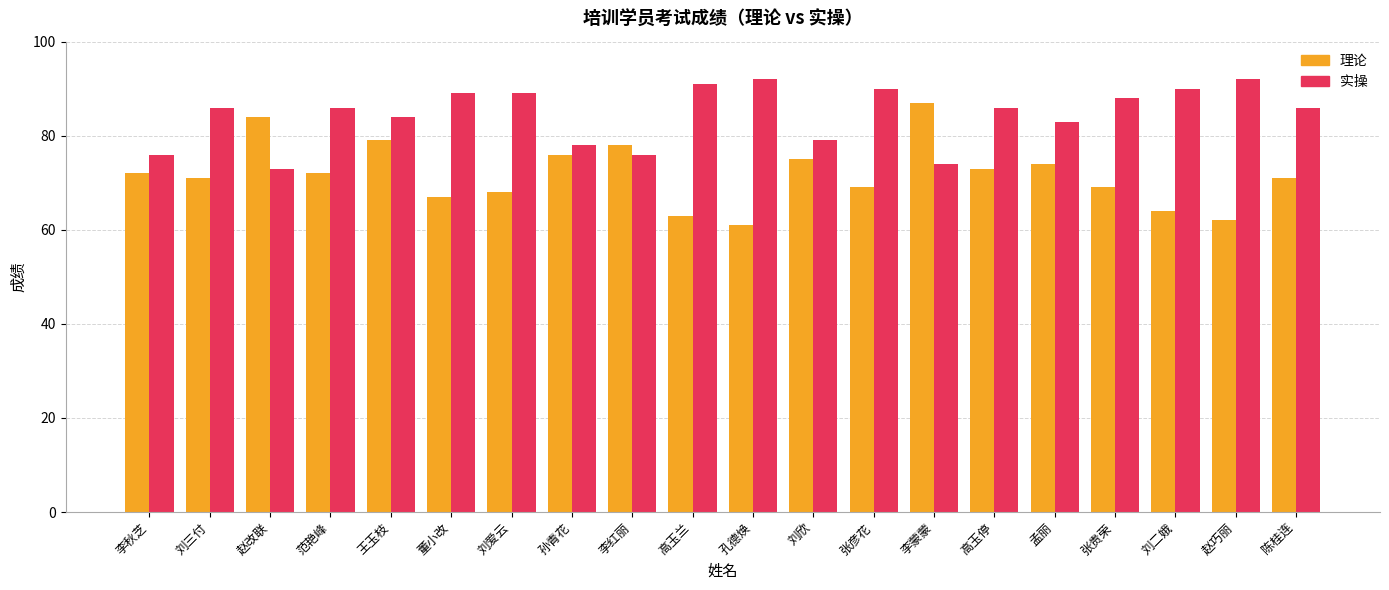

How many data points does each series have?

20